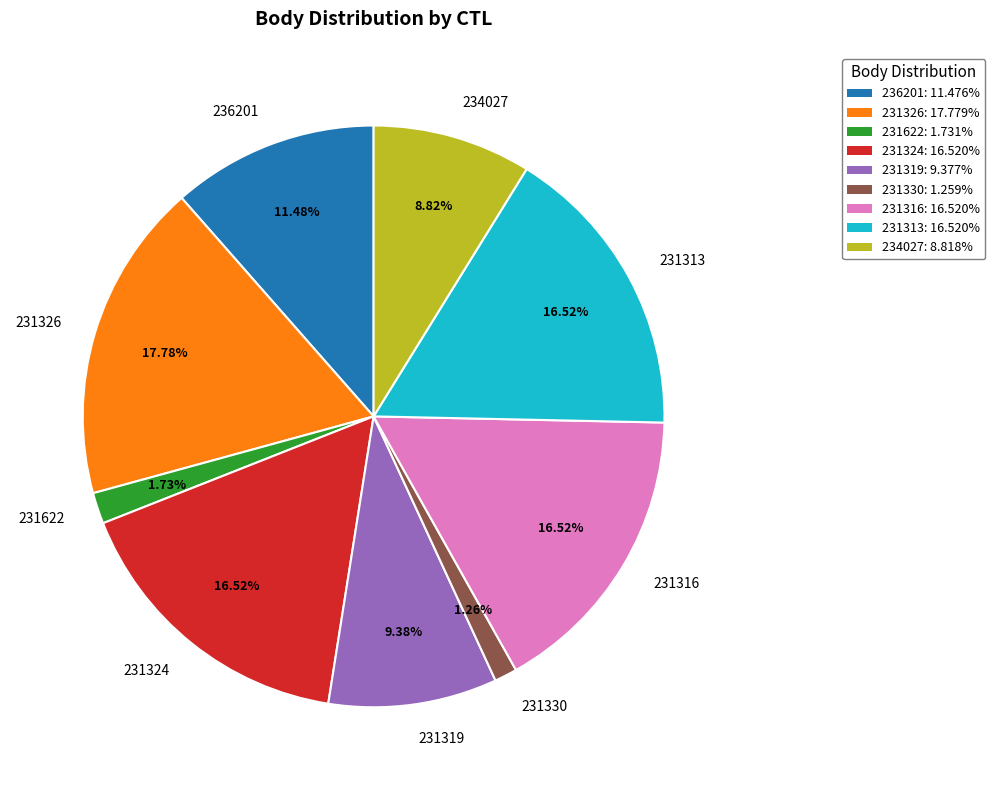

To the nearest percent, what is the difference between the largest and smallest slice percentages?

17%